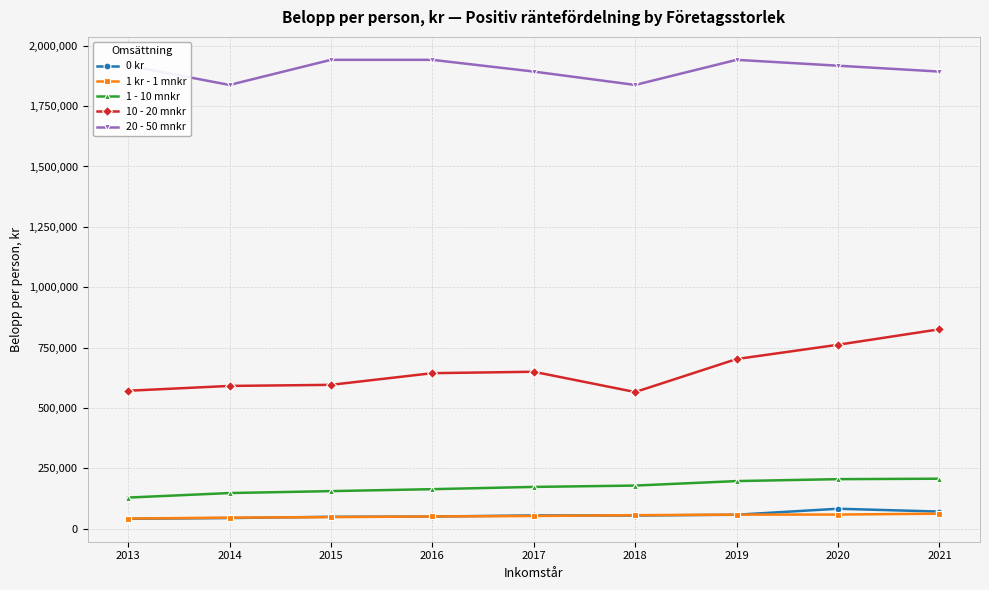

Between 2013 and 2020, which series saw the biggest shift?

10 - 20 mnkr